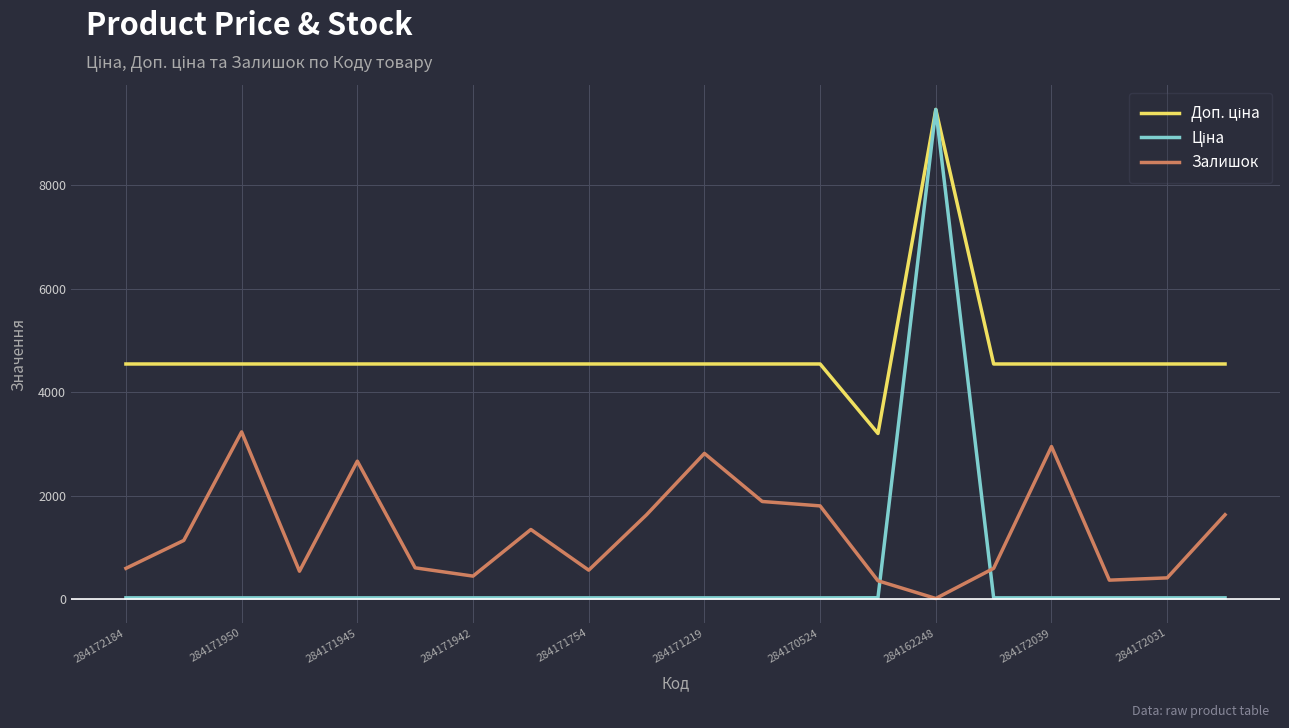

What is the maximum value shown in the chart?

9462.1